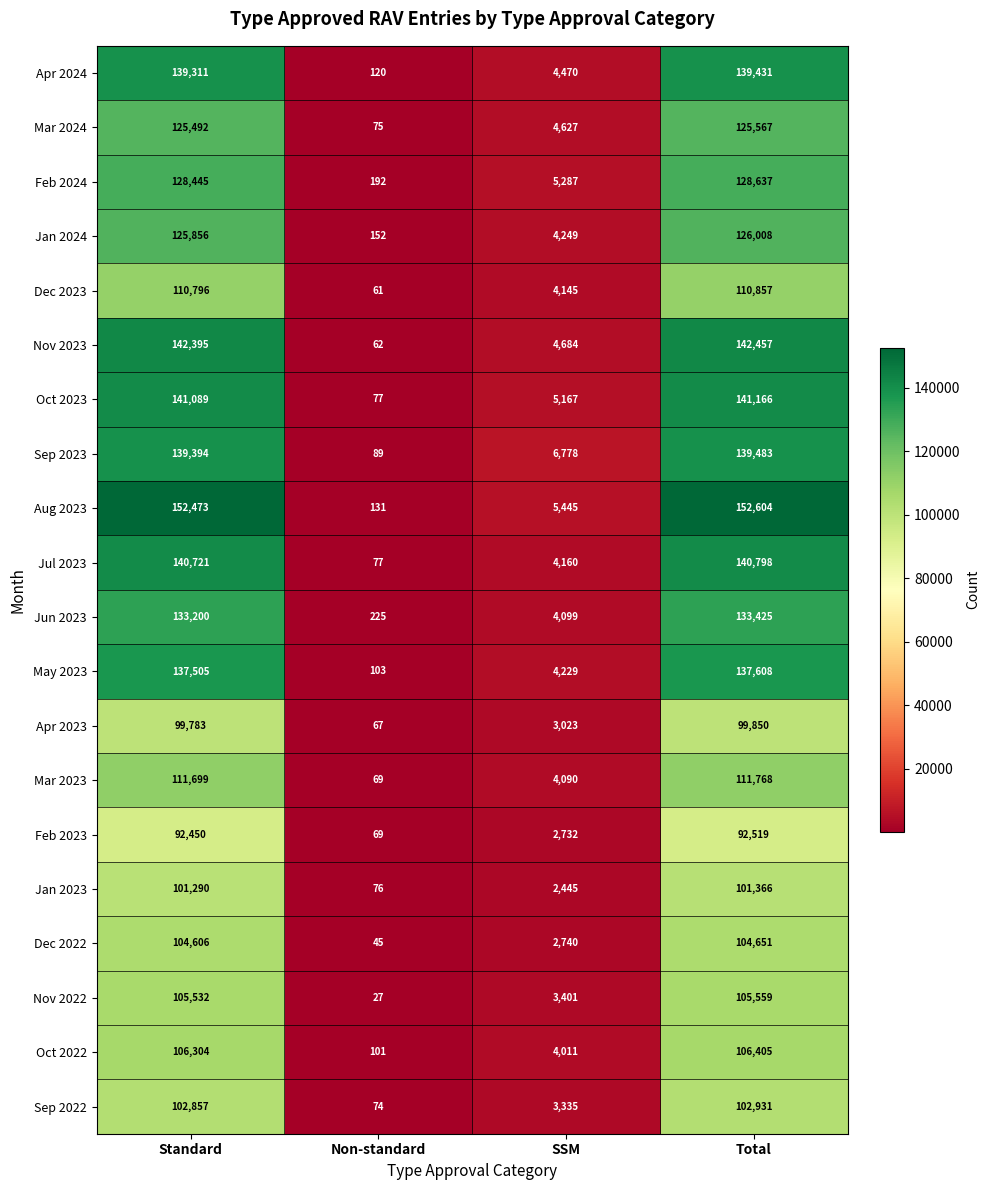

True or false: Mar 2024 has a value of 172279 at Standard.

False